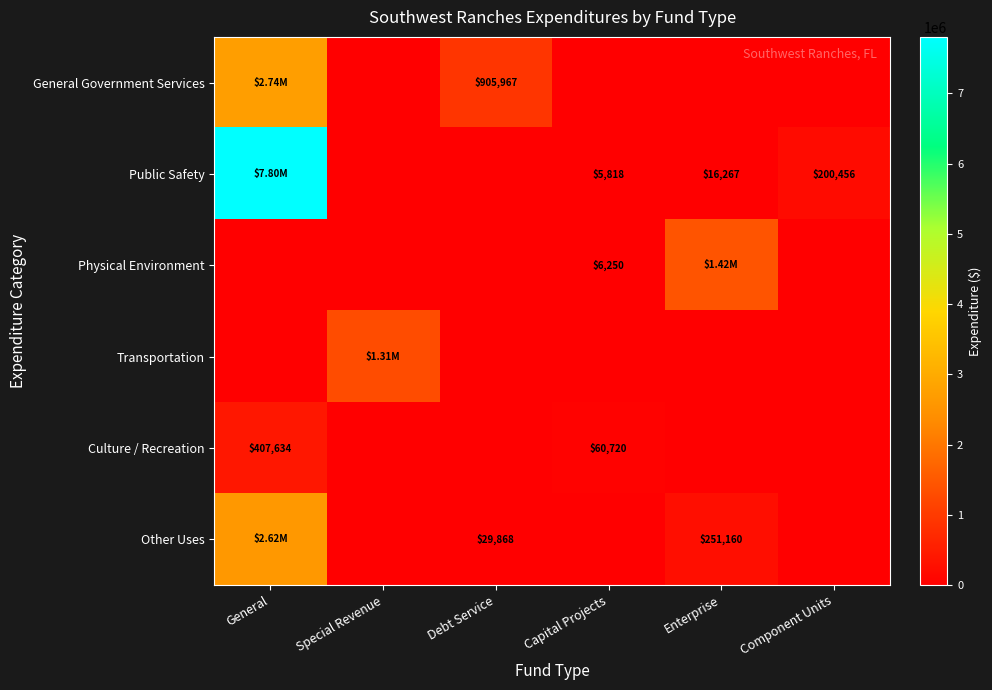

What is the sum of the Physical Environment values at General and Enterprise?

1419210